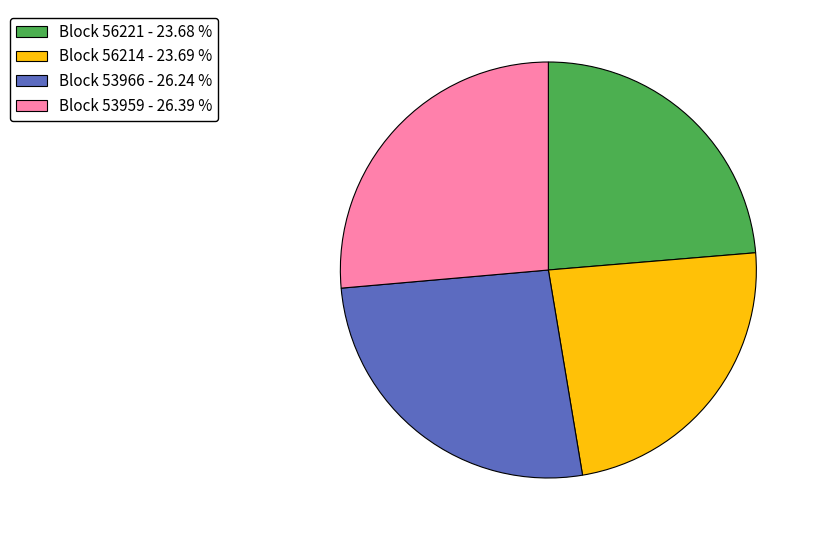

Which has a higher value, Block 53959 - 26.39 % or Block 56214 - 23.69 %?

Block 53959 - 26.39 %